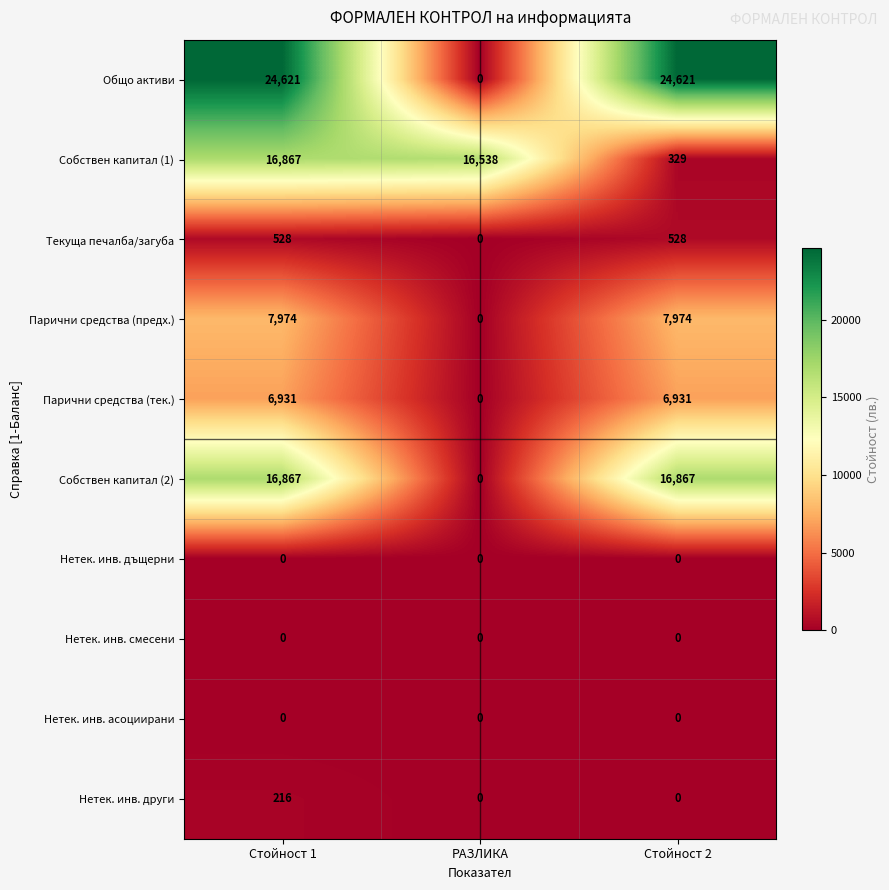

What is the total value across all series at РАЗЛИКА?

16538